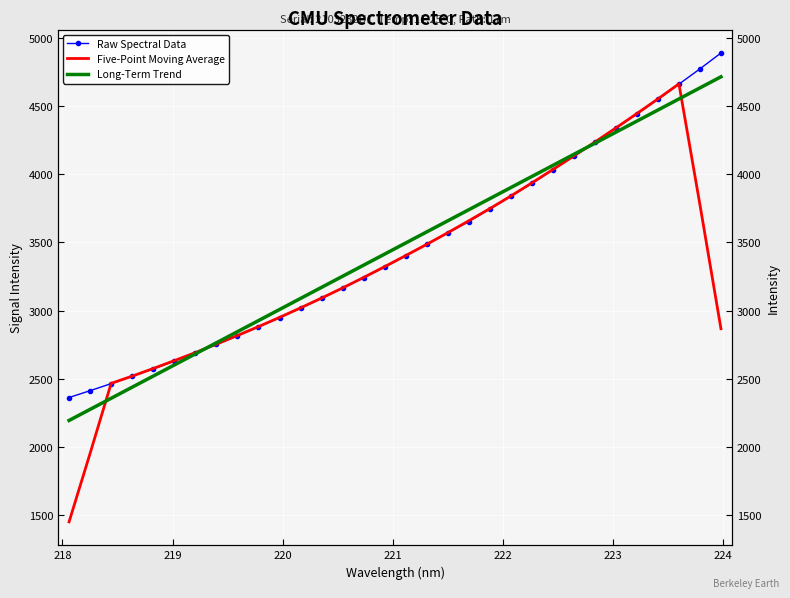

How many times do Raw Spectral Data and Long-Term Trend cross each other?

2